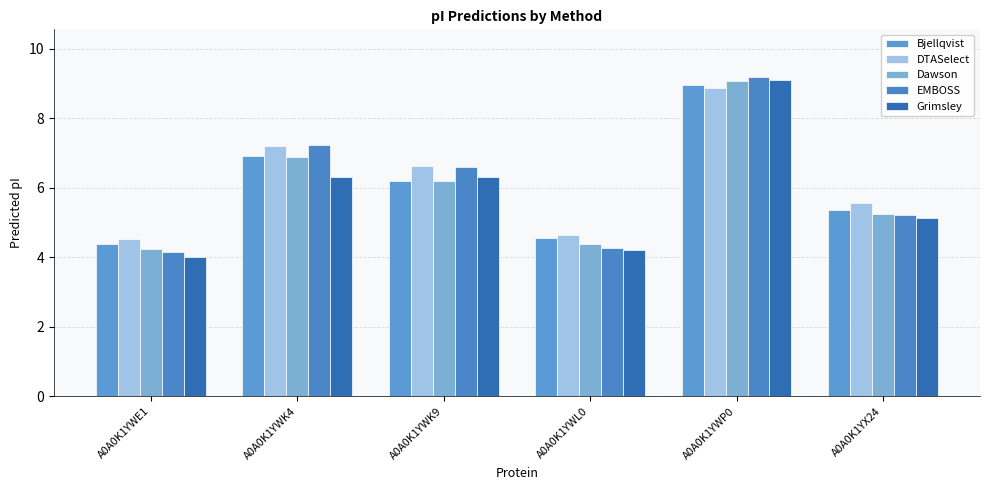

At which label does EMBOSS reach its minimum?

A0A0K1YWE1